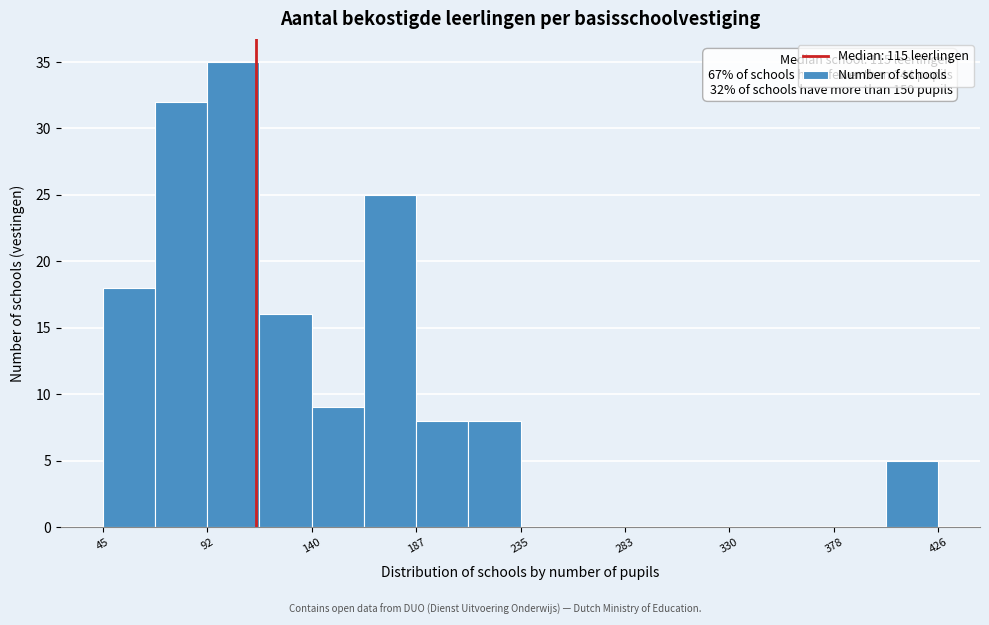

Over which range of the x-axis is the bar tallest?

95 to 115